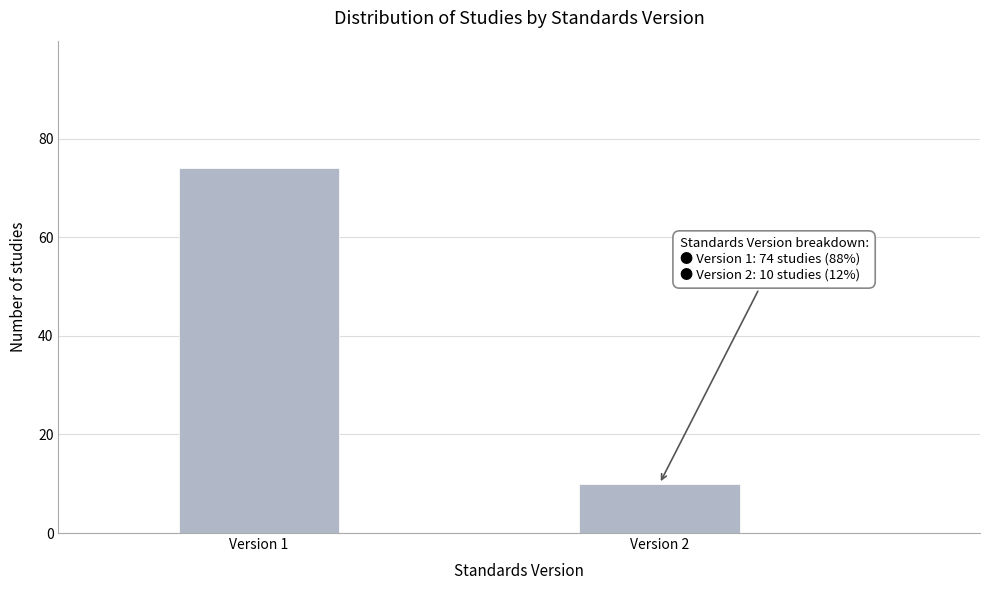

Reading left to right, transcribe all the data shown in this chart.

74	10